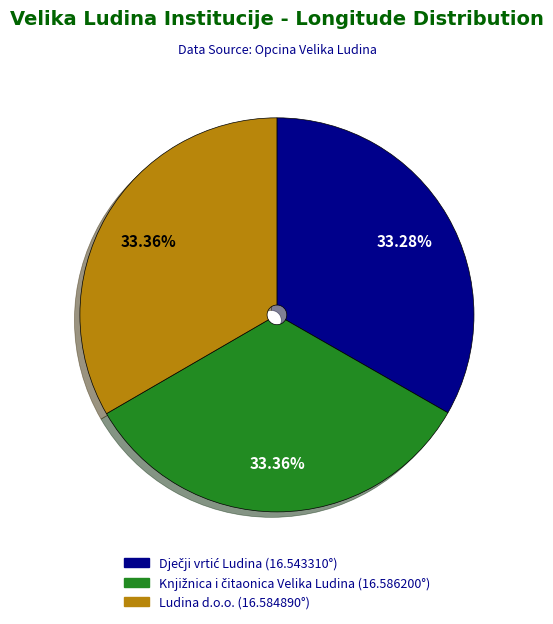

Is there a majority slice in this chart?

No